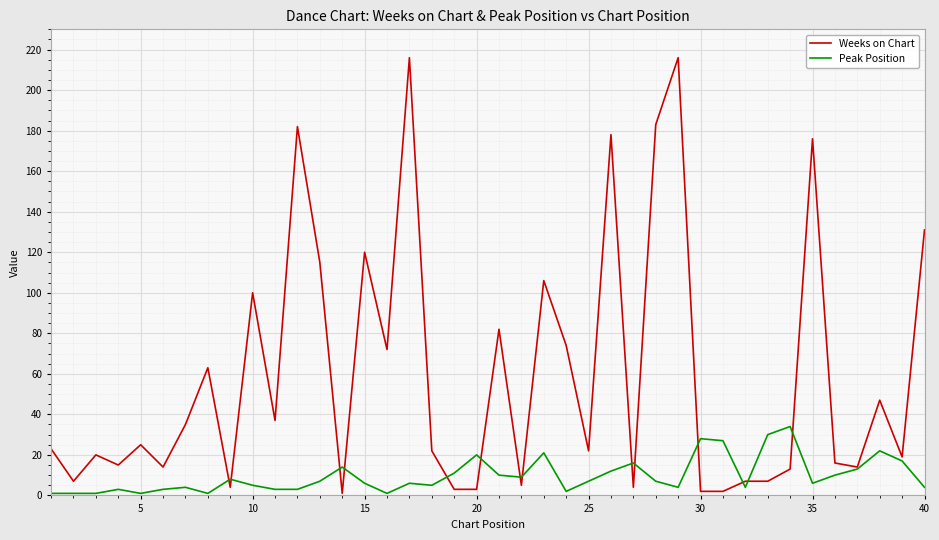

What is the smallest value displayed?

1